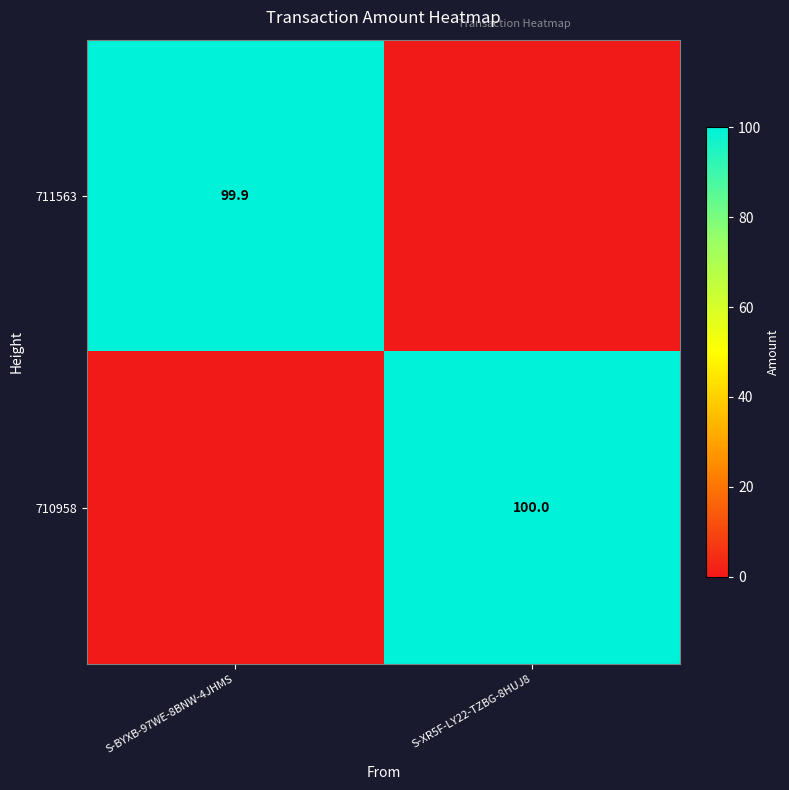

True or false: 710958 has a value of 100.0 at S-XR5F-LY22-TZBG-8HUJ8.

True